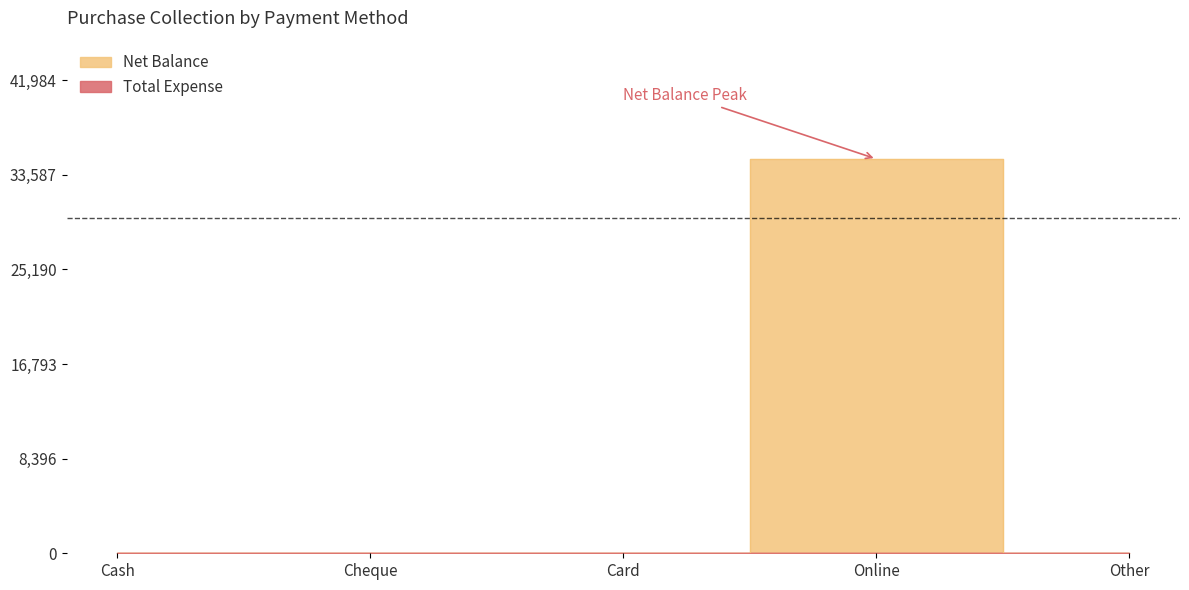

The chart shows a value of -20887 at Cash. True or false?

False